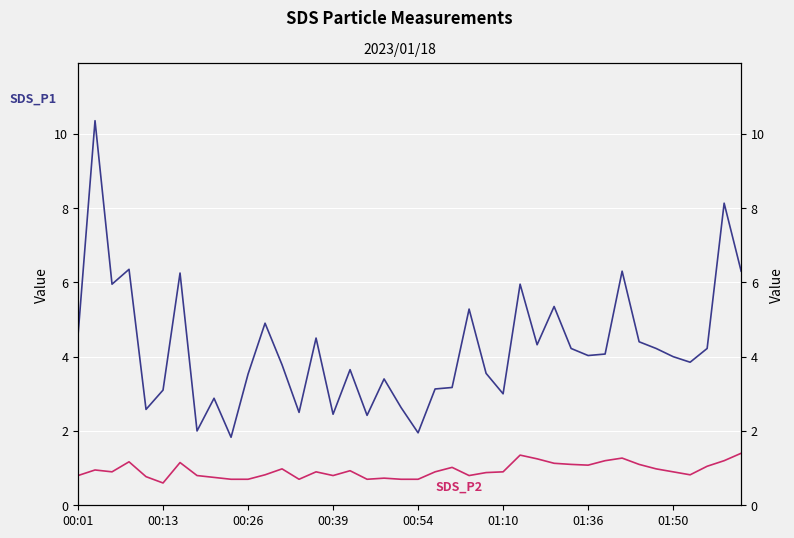

True or false: SDS_P1 and SDS_P2 intersect in this chart.

False